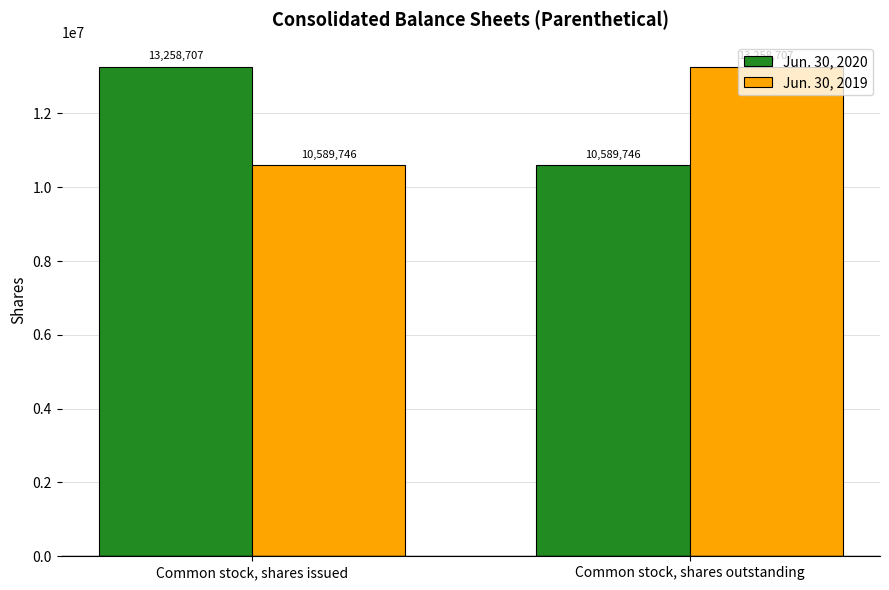

Which category has the highest value in the Jun. 30, 2019 series?

Common stock, shares outstanding